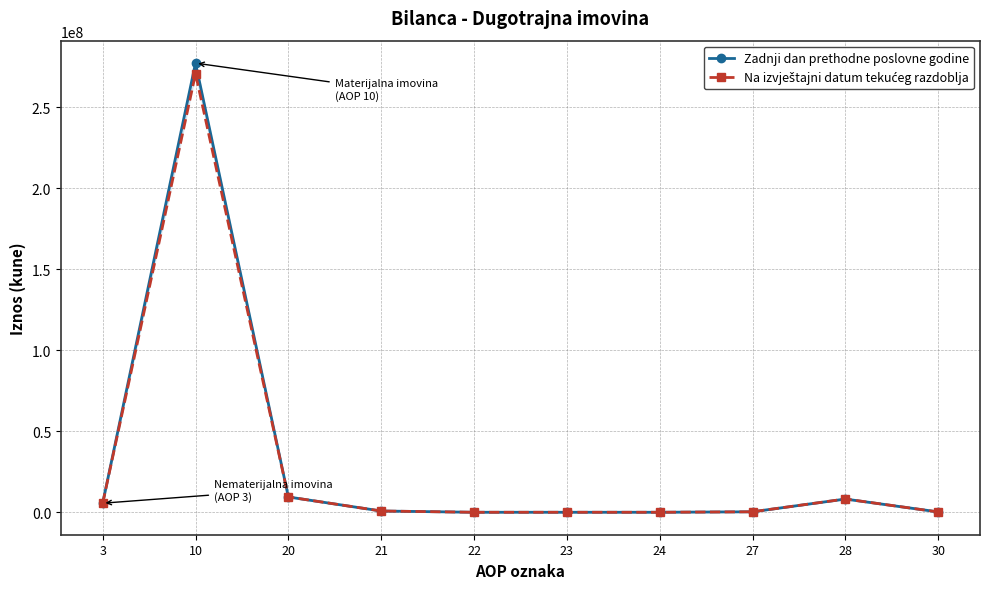

Rank the series by their average value, from lowest to highest.

Na izvještajni datum tekućeg razdoblja, Zadnji dan prethodne poslovne godine